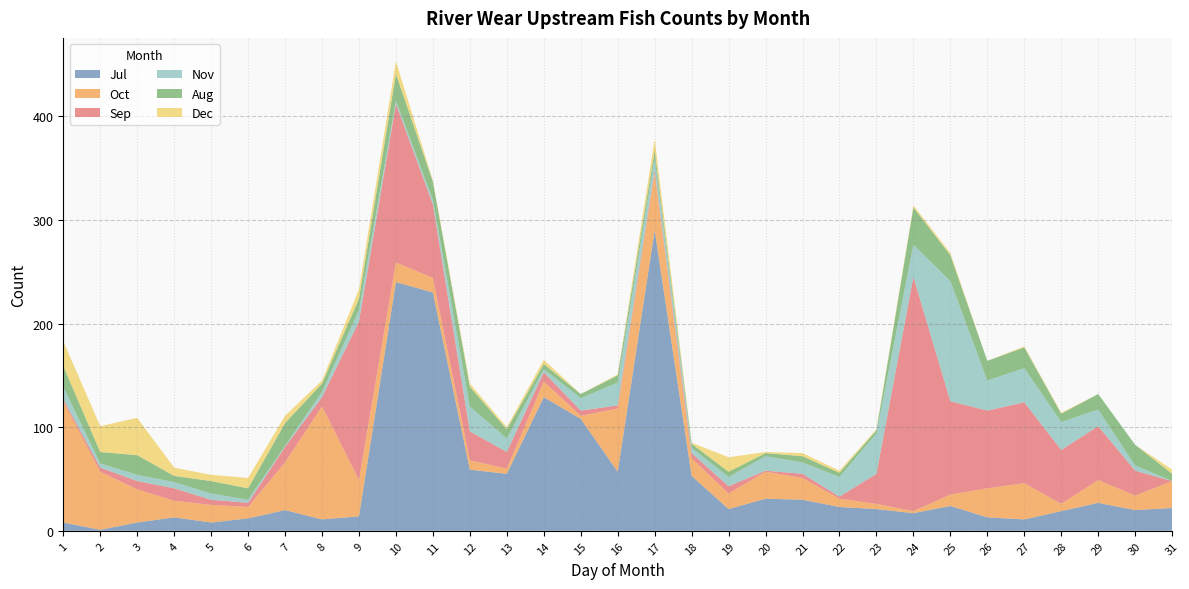

Reading left to right, list all the values displayed in this chart.

Jul: 8	1	8	13	8	12	20	11	14	240	230	59	55	129	108	57	290	53	21	31	30	23	21	17	24	13	11	19	27	20	22
Oct: 117	56	32	16	17	11	46	109	35	19	14	9	5	15	3	61	55	17	15	26	21	8	5	2	11	28	35	7	22	14	26
Sep: 2	4	8	12	5	4	15	9	153	153	71	28	16	9	5	3	3	5	7	1	4	2	29	226	90	75	78	52	52	24	0
Nov: 12	4	6	6	6	3	1	5	11	3	4	24	13	3	12	22	12	5	9	14	11	19	39	31	116	29	33	27	16	5	0
Aug: 20	11	19	6	12	11	22	8	11	26	18	19	9	5	4	7	7	4	5	3	6	4	3	36	25	19	20	8	15	20	7
Dec: 24	25	36	8	6	10	7	3	9	12	1	3	2	4	0	1	11	1	14	1	3	2	1	2	2	0	1	1	0	0	4